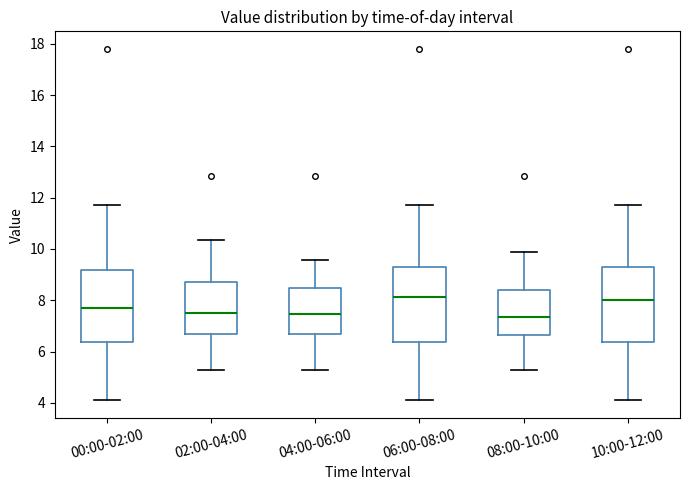

Reading left to right, transcribe this box plot: for each box, give where its median line is, the range the box spans, and where its two whiskers end, as read against the y-axis. The values are not printed on the chart, so give them approximately, as read against the axis.

00:00-02:00: median 7.8, box 6.4 to 9.2, whiskers 4.2 to 11.8
02:00-04:00: median 7.6, box 6.8 to 8.8, whiskers 5.2 to 10.4
04:00-06:00: median 7.4, box 6.8 to 8.4, whiskers 5.2 to 9.6
06:00-08:00: median 8.2, box 6.4 to 9.2, whiskers 4.2 to 11.8
08:00-10:00: median 7.4, box 6.6 to 8.4, whiskers 5.2 to 9.8
10:00-12:00: median 8.0, box 6.4 to 9.2, whiskers 4.2 to 11.8